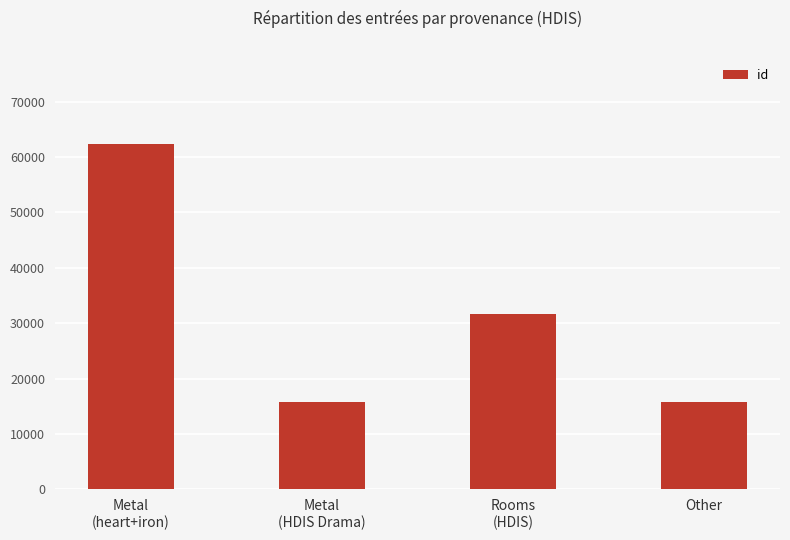

What position from the left is Metal
(heart+iron)?

1